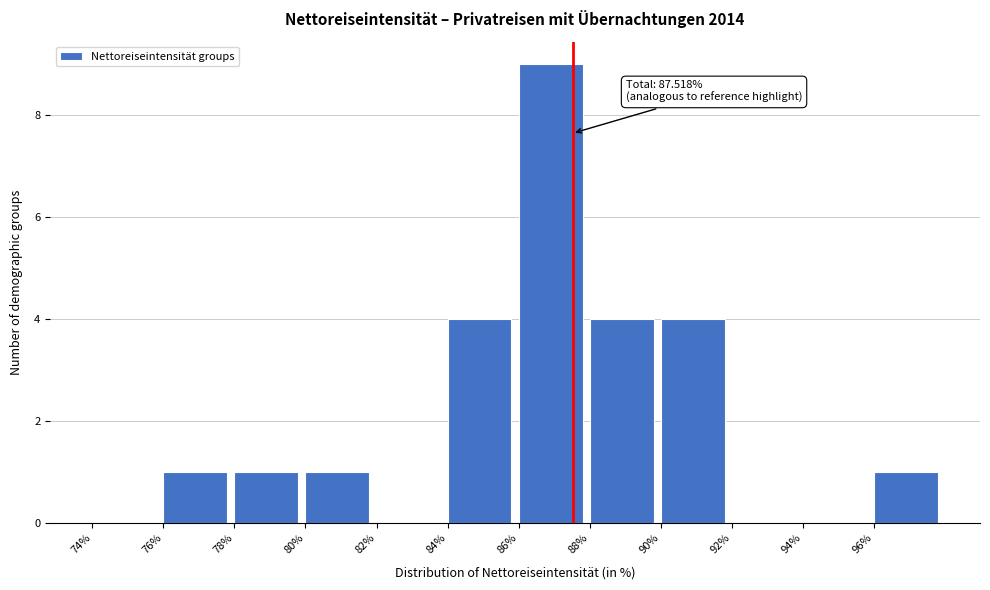

Over which range of the x-axis is the bar tallest?

86 to 88